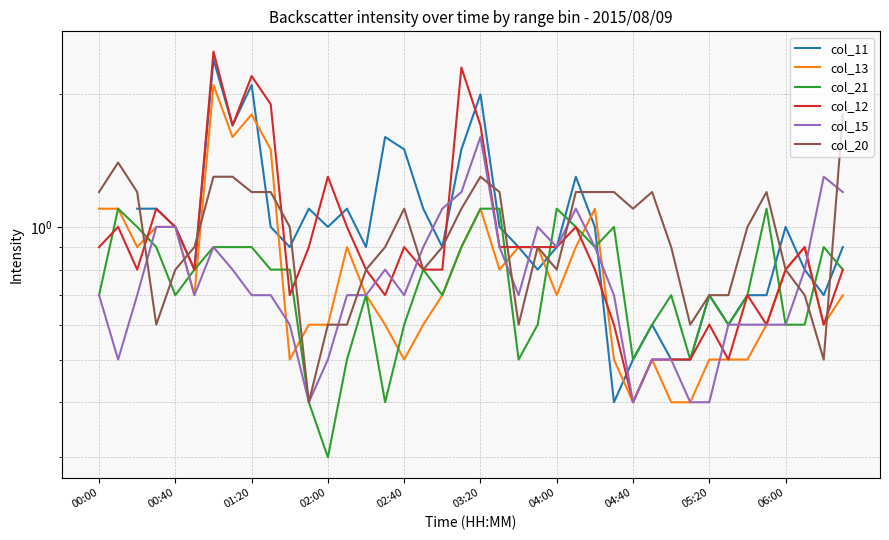

What is the difference between the highest and lowest values at 31?

0.2